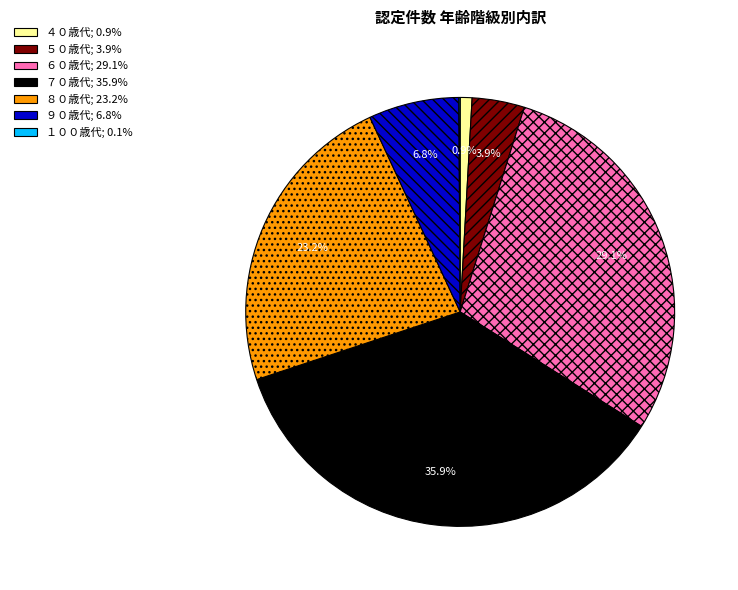

Is it true that ７０歳代 is 21% of the pie?

False